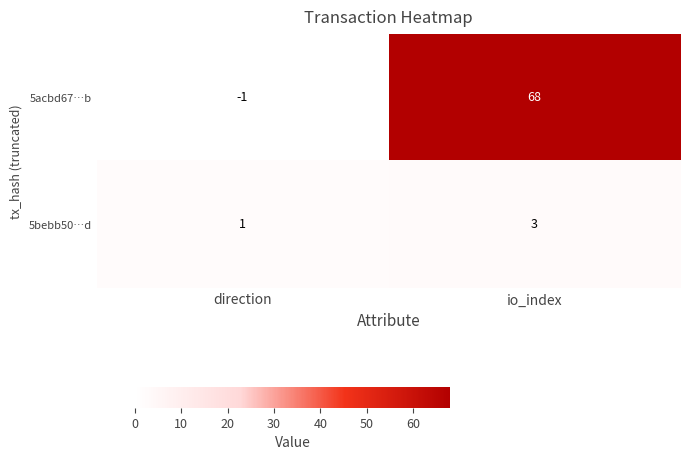

The value of 5bebb50…d at direction is 1. True or false?

True